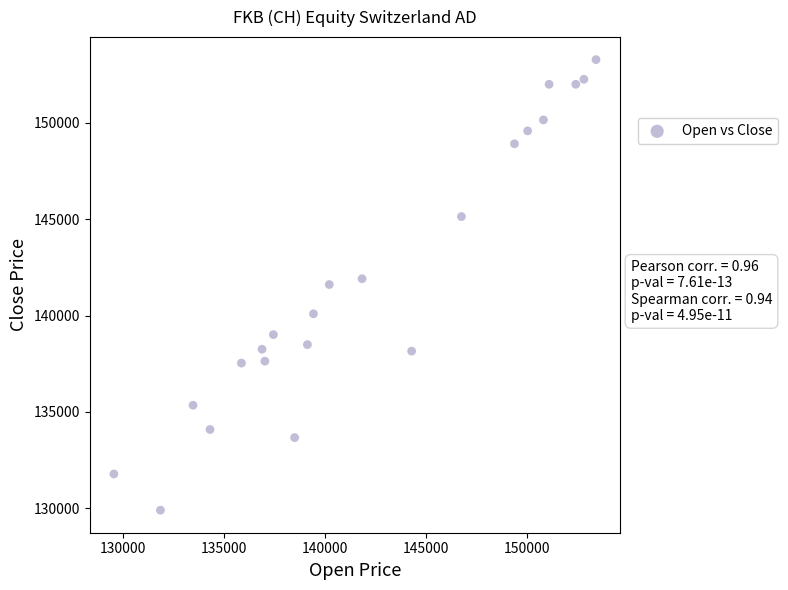

What is the range of X values (max minus min)?

23820